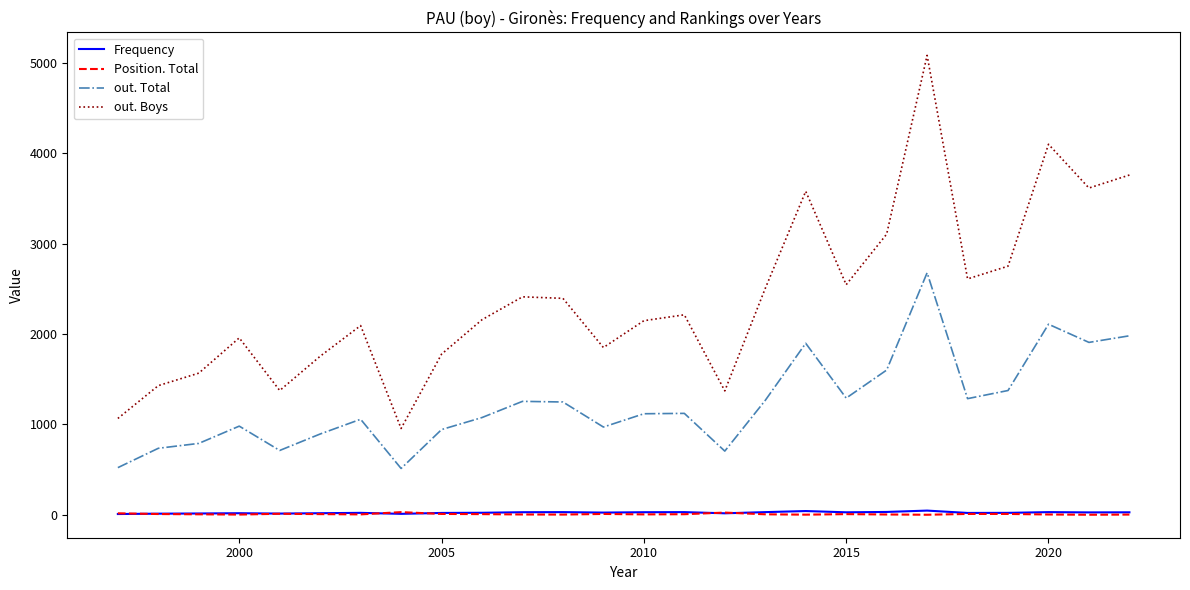

How many lines are shown in the chart?

4